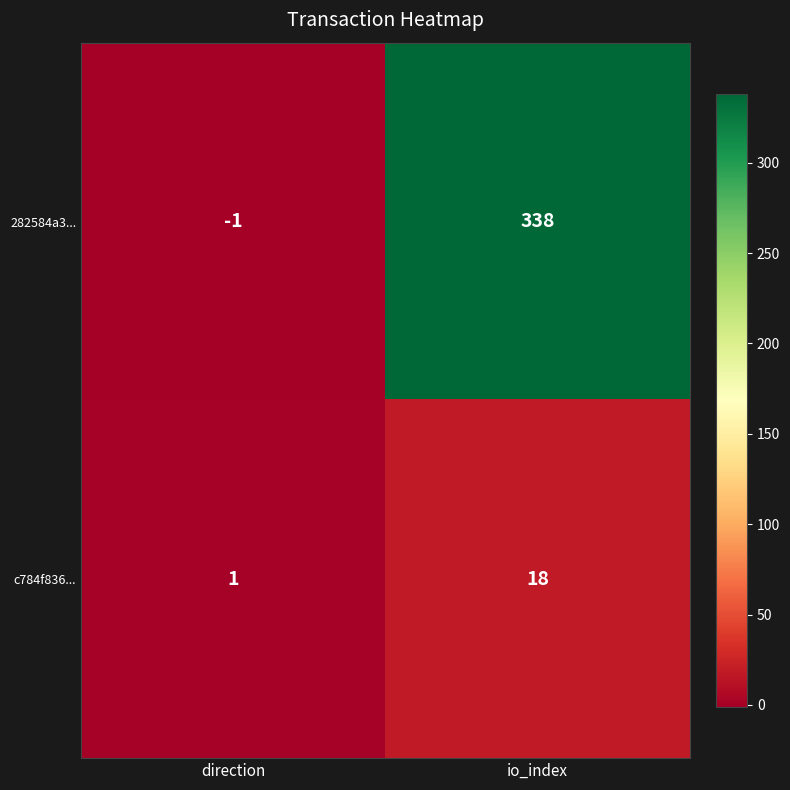

At how many categories does at least one series exceed 92?

1